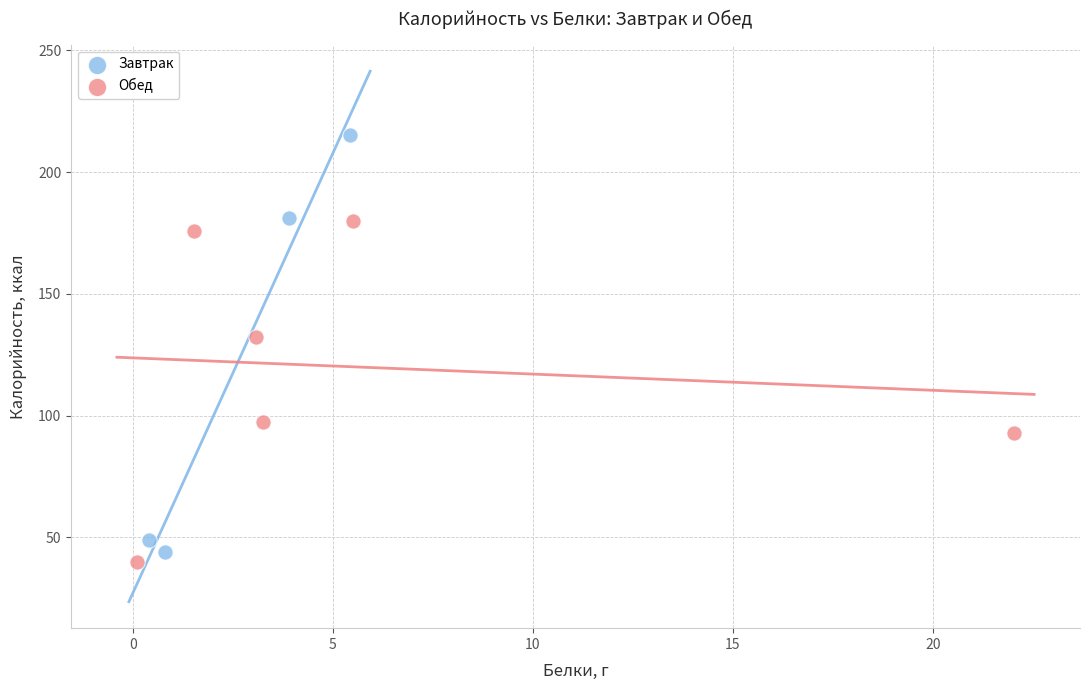

Which series has the largest Y range (max minus min)?

Завтрак